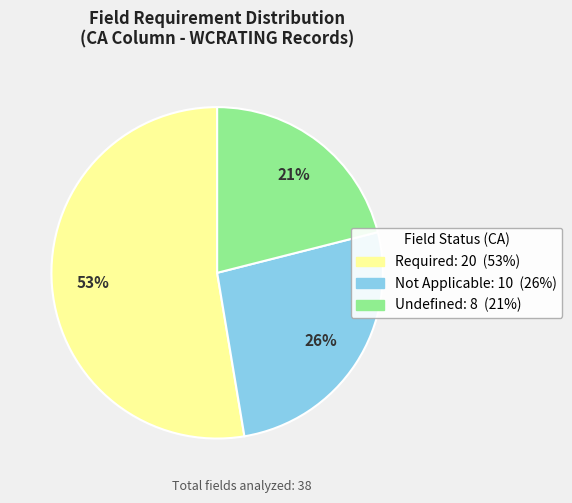

To the nearest percent, what is the difference between the largest and smallest slice percentages?

32%